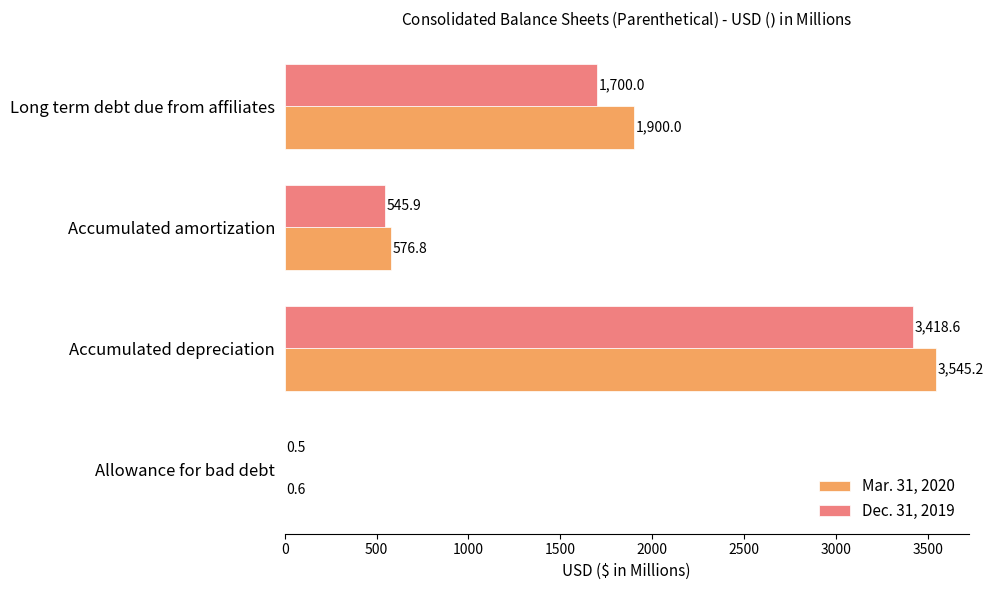

At which category is the sum across all series the highest?

Accumulated depreciation